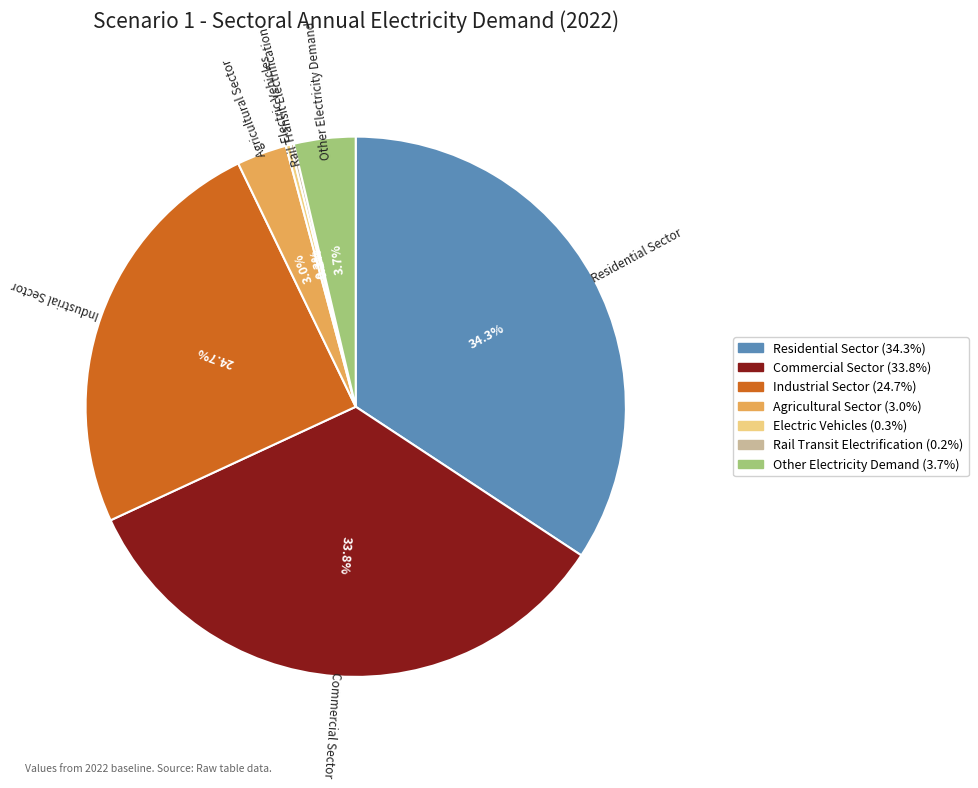

Between Industrial Sector and Commercial Sector, which is larger?

Commercial Sector